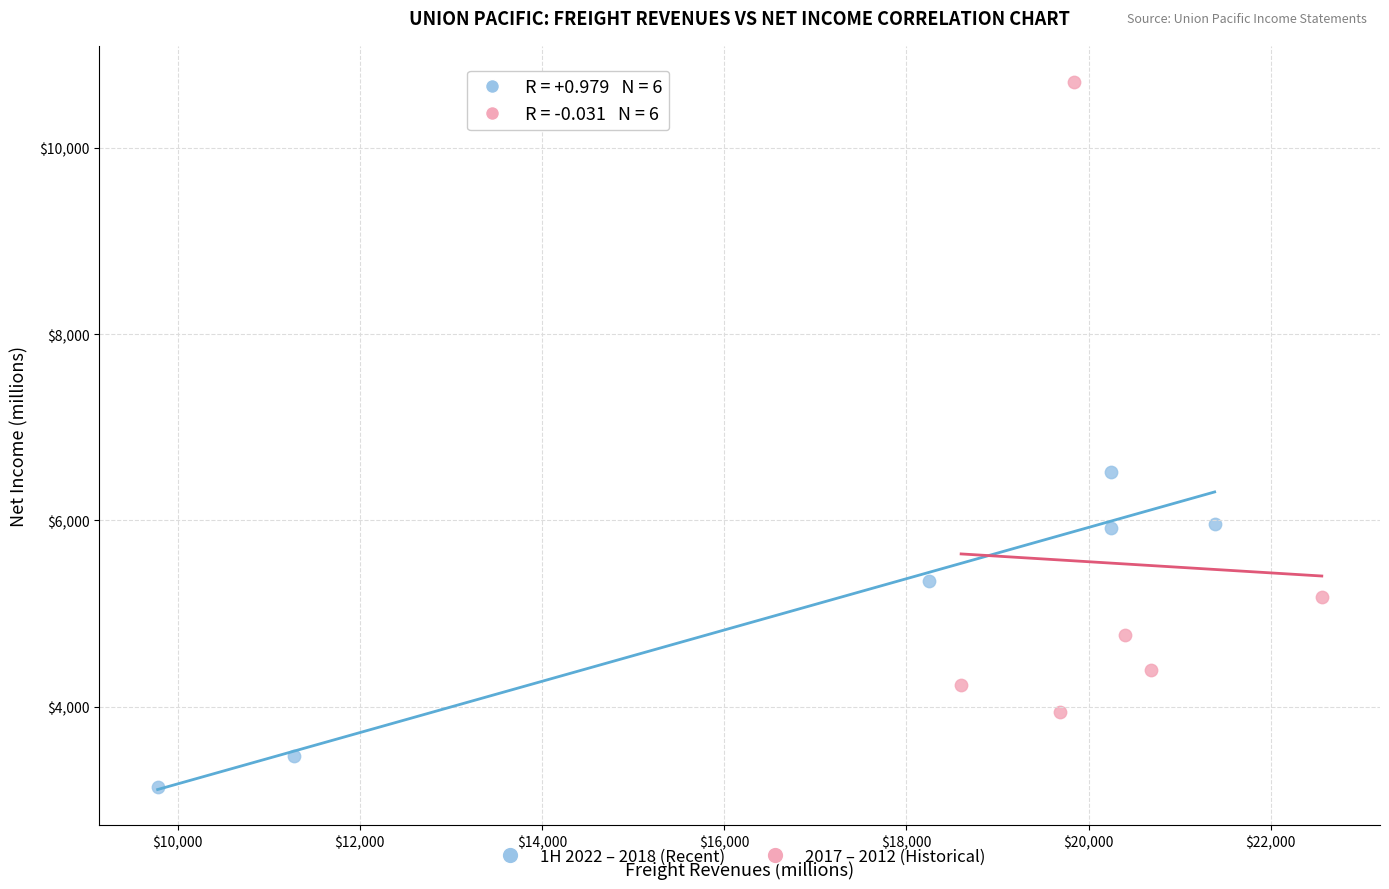

Which series contains the highest Y value?

2017 – 2012 (Historical)